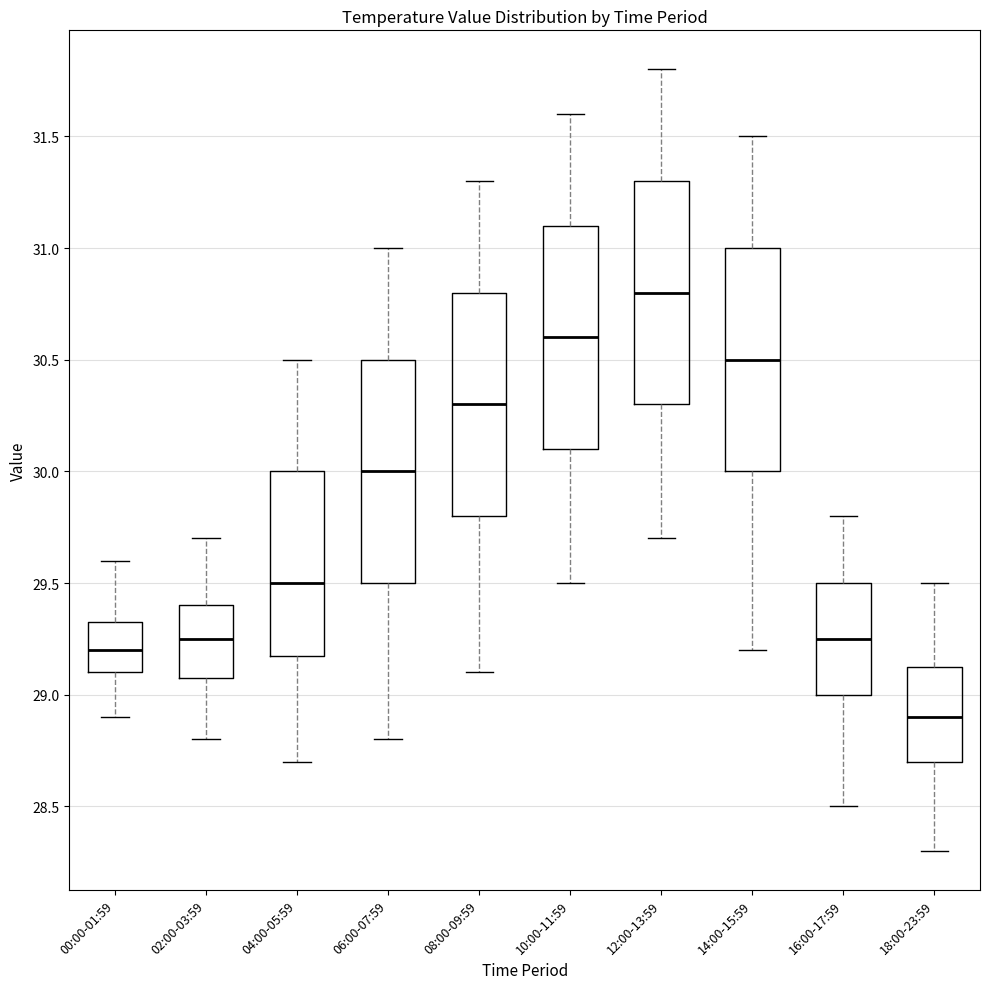

Which box's median line is the highest?

12:00-13:59